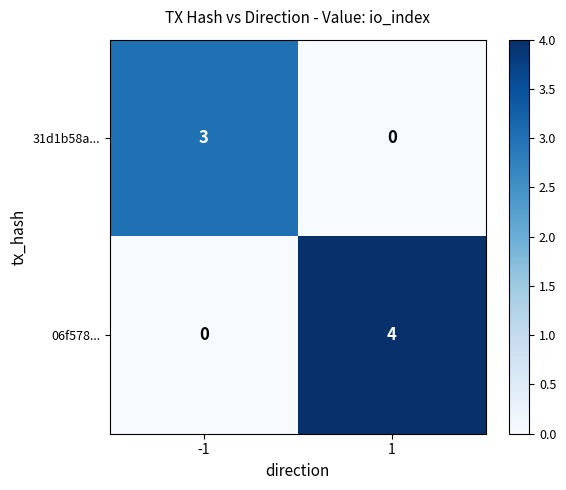

What is the difference between the highest and lowest values at 1?

4